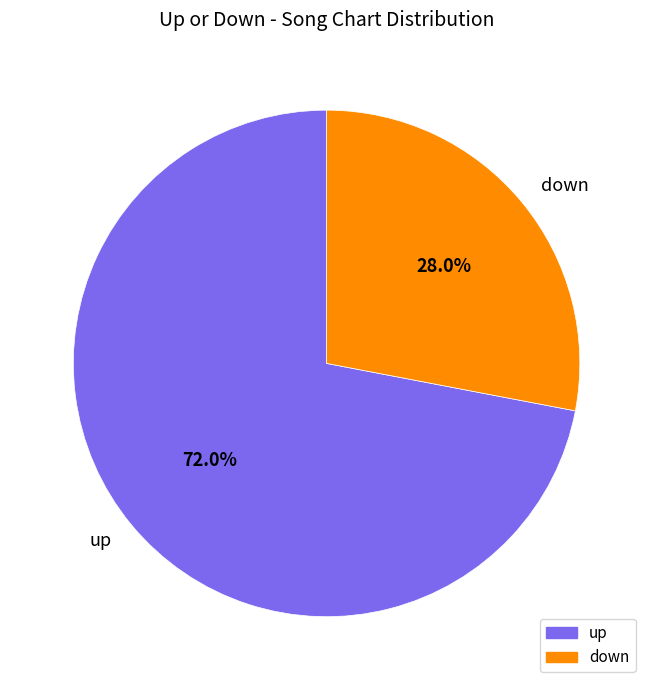

Approximately how many times larger is the value at down compared to up?

0.4